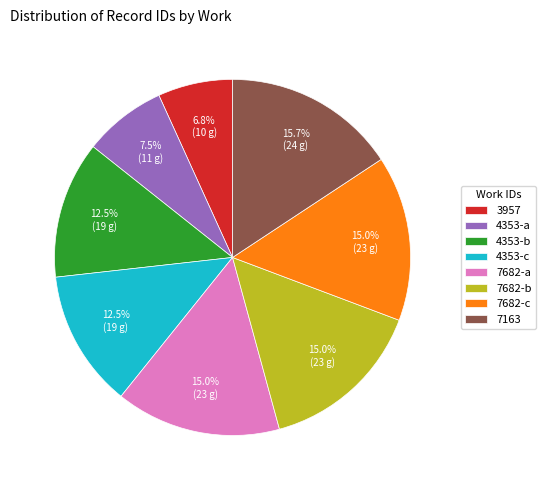

How many segments does this pie chart have?

8